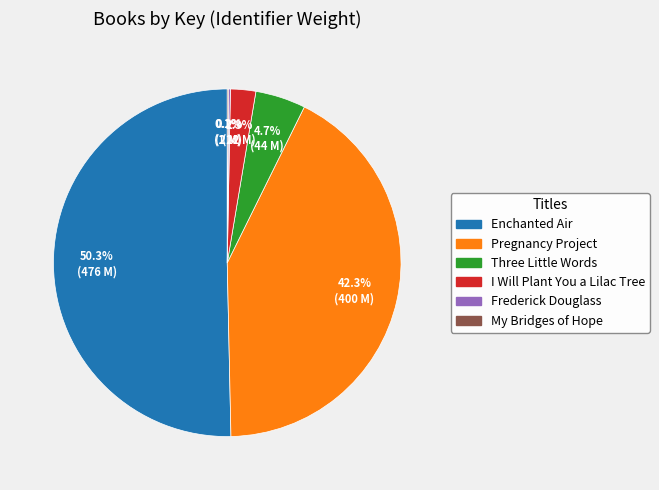

What portion of the pie excludes I Will Plant You a Lilac Tree?

97.7%